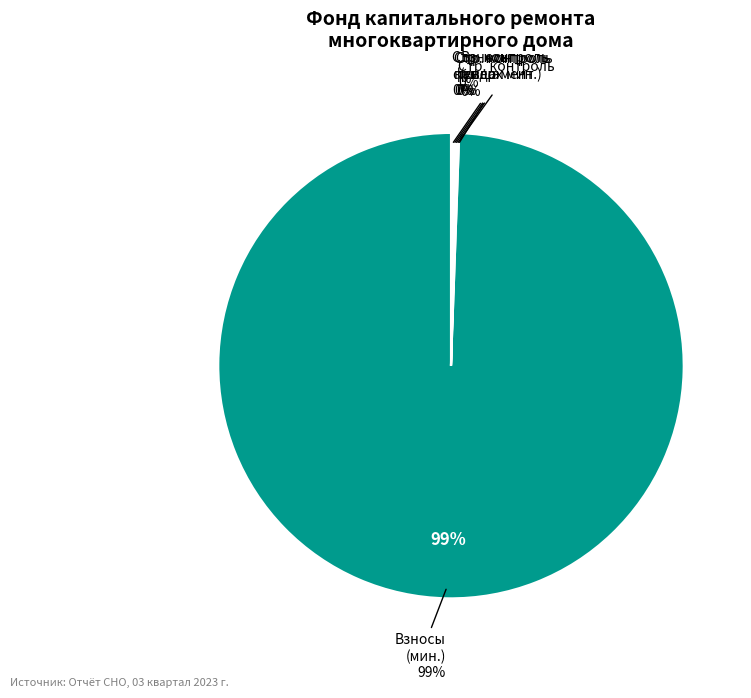

Which slice represents more than half of the pie?

за счет минимального взноса